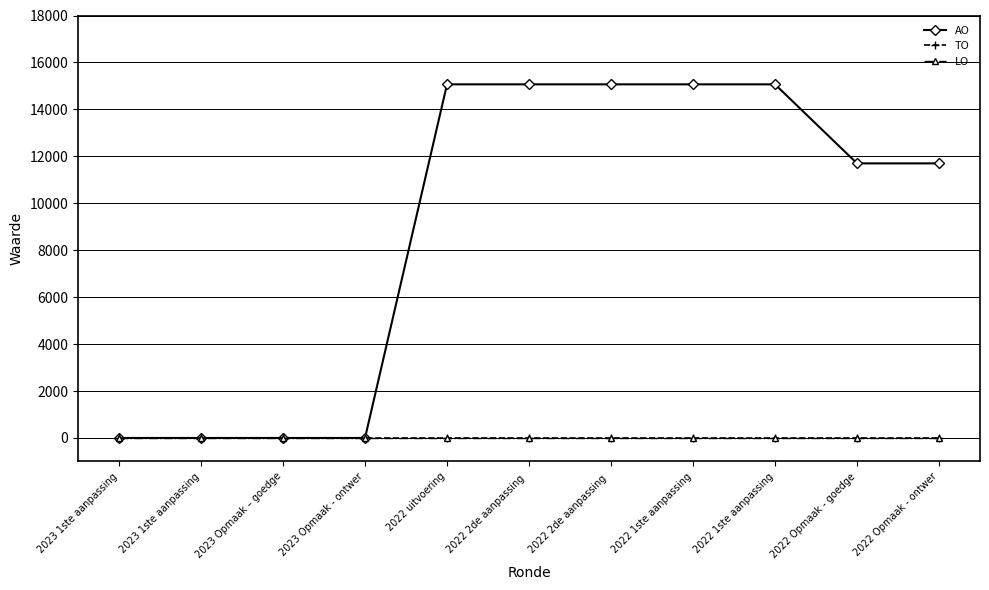

Is this an area chart (filled region under the line)?

No